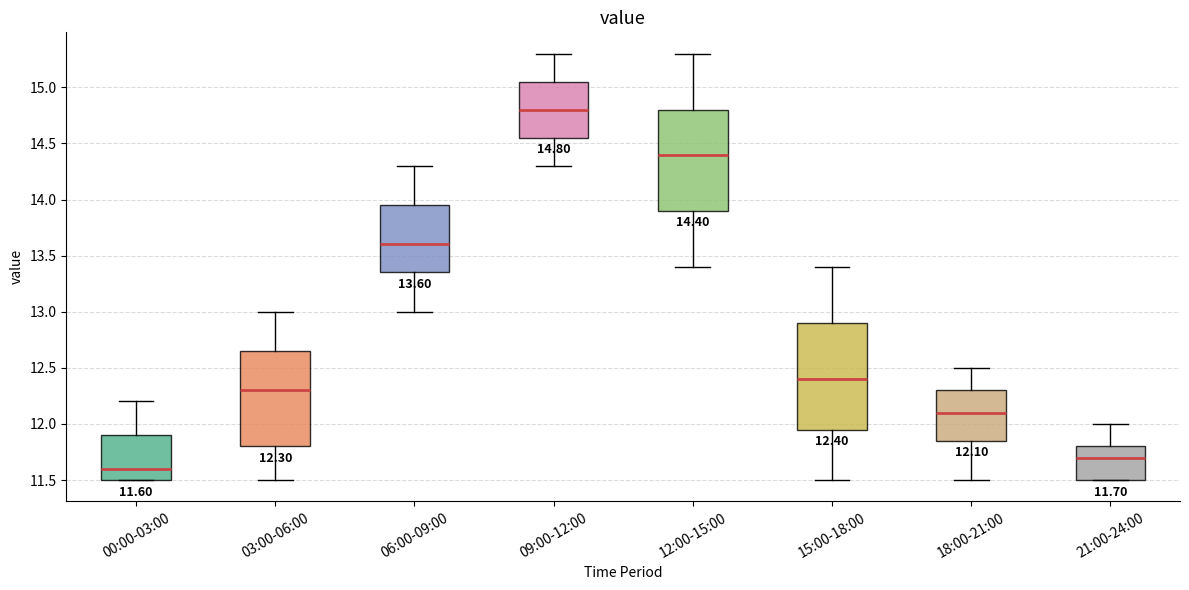

Which box has the lowest median line?

00:00-03:00